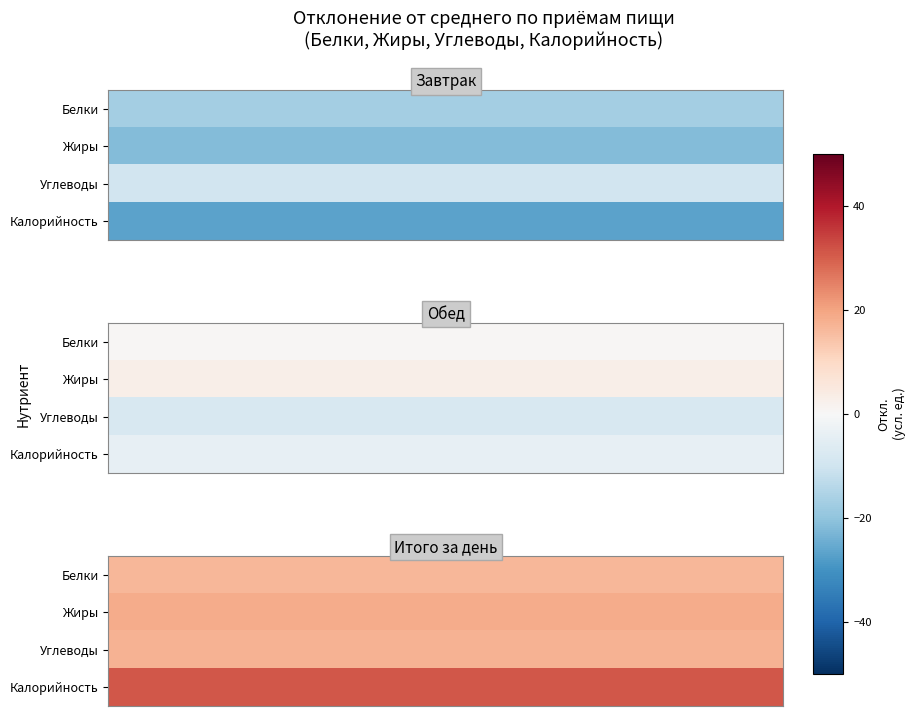

What is the total value across all series at 7?

83.8